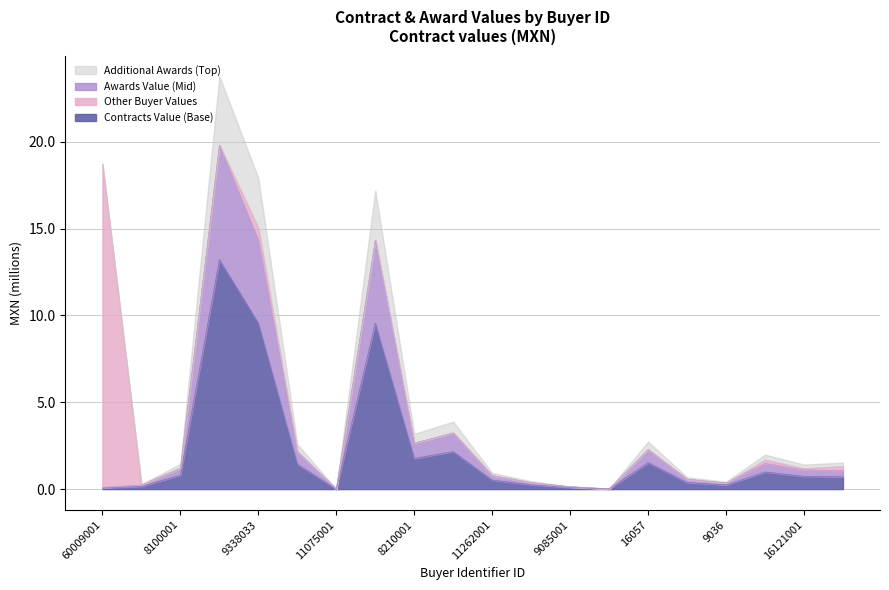

How many categories are shown in the chart?

20